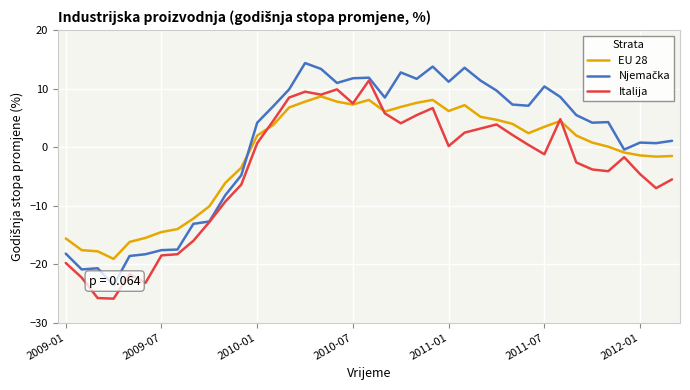

What is the maximum value for EU 28?

8.7